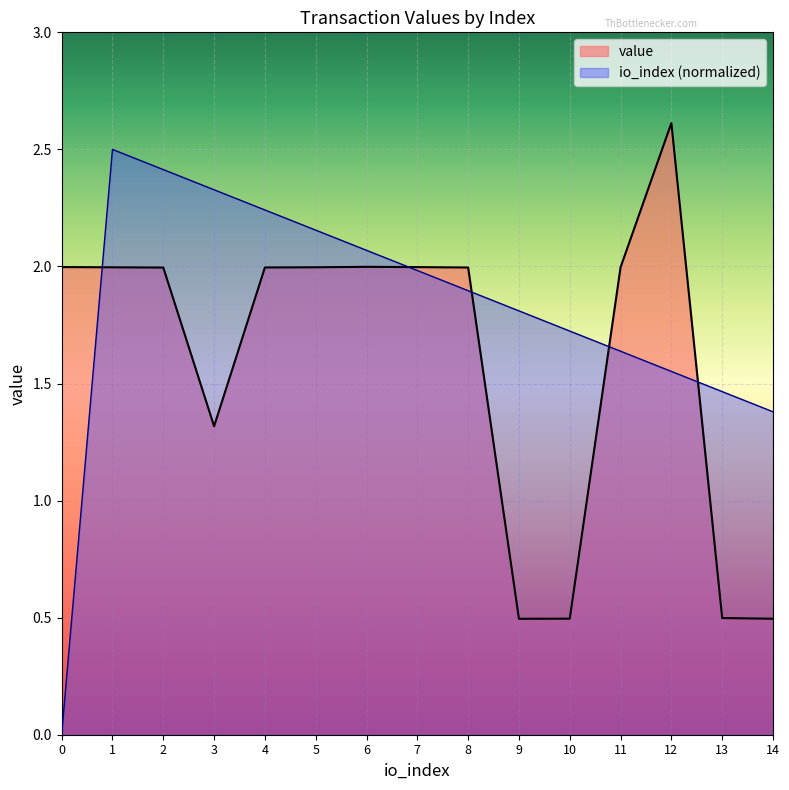

Read the value value at 6.

2.0